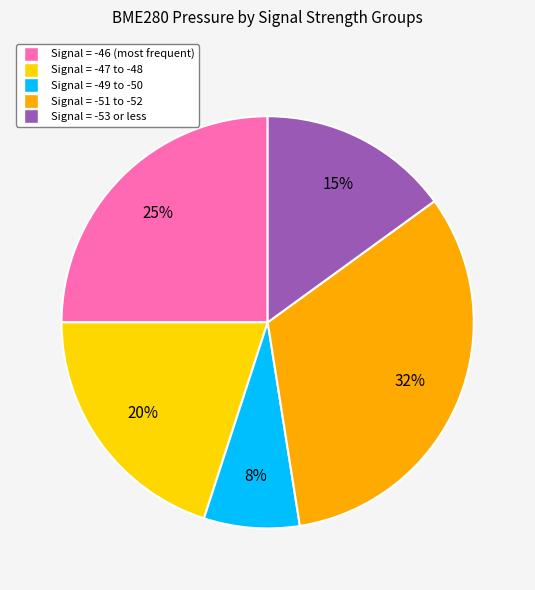

Does any single category account for the majority?

No